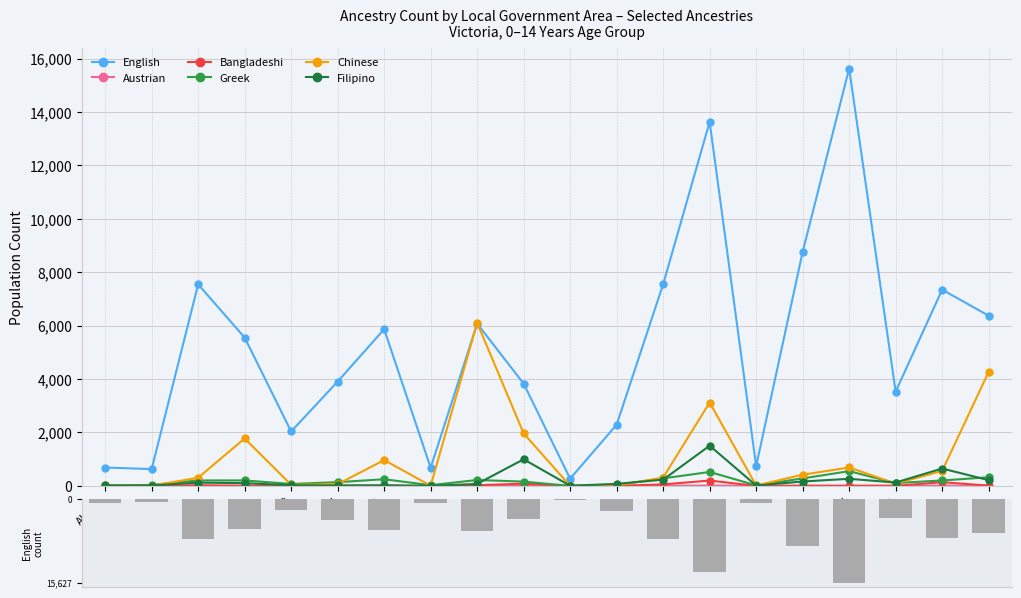

Is the value of Greek at Alpine greater than the value of Bangladeshi at Frankston?

Yes